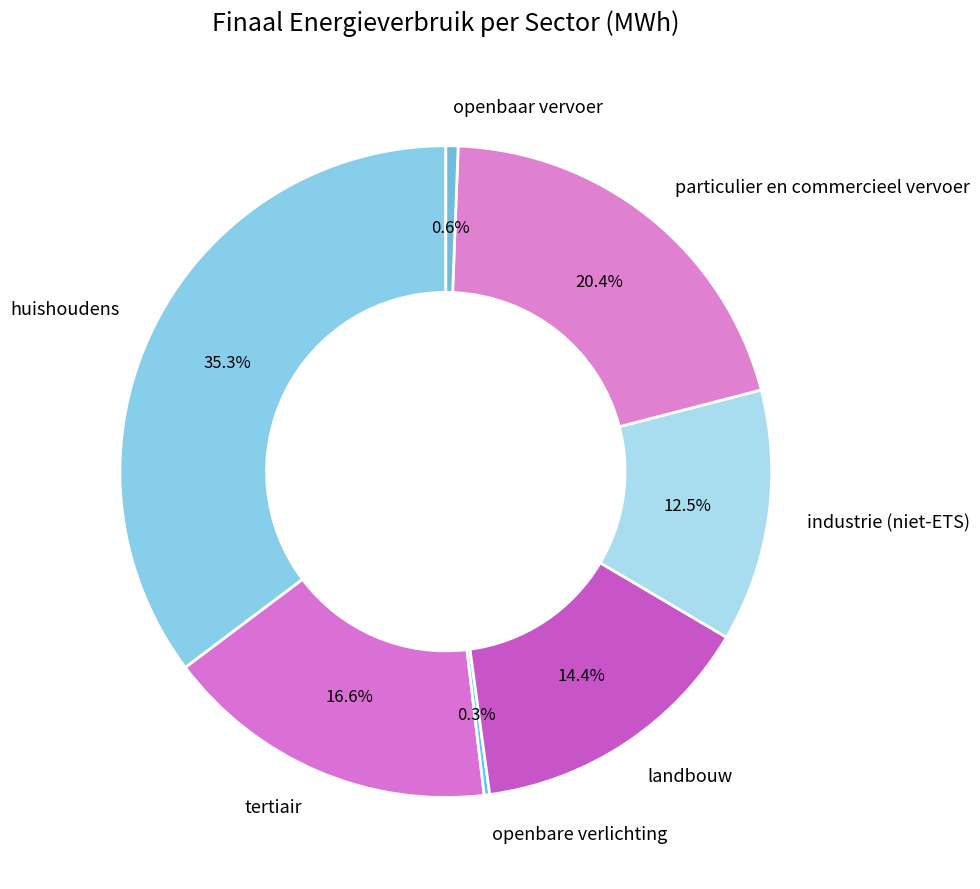

What is the largest slice in the pie chart?

huishoudens